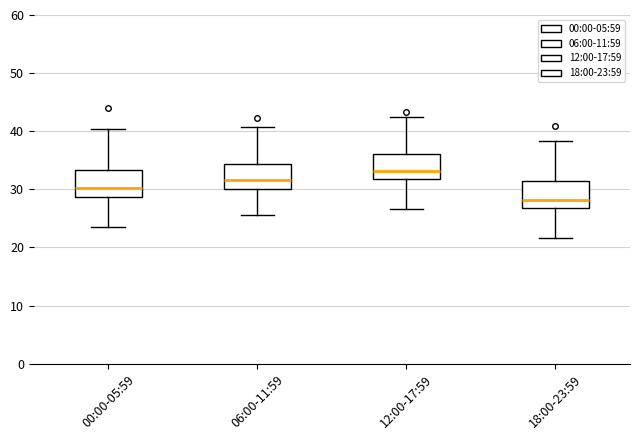

Which box's median line is the lowest?

18:00-23:59